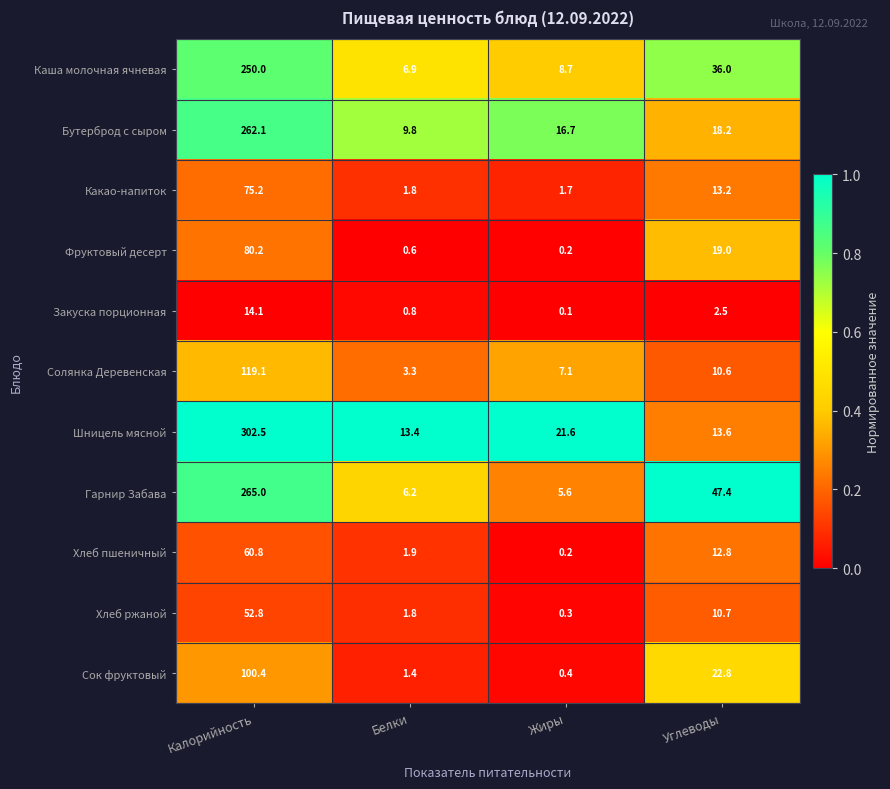

List the series in order of their peak value, highest first.

Шницель мясной, Гарнир Забава, Бутерброд с сыром, Каша молочная ячневая, Солянка Деревенская, Сок фруктовый, Фруктовый десерт, Какао-напиток, Хлеб пшеничный, Хлеб ржаной, Закуска порционная